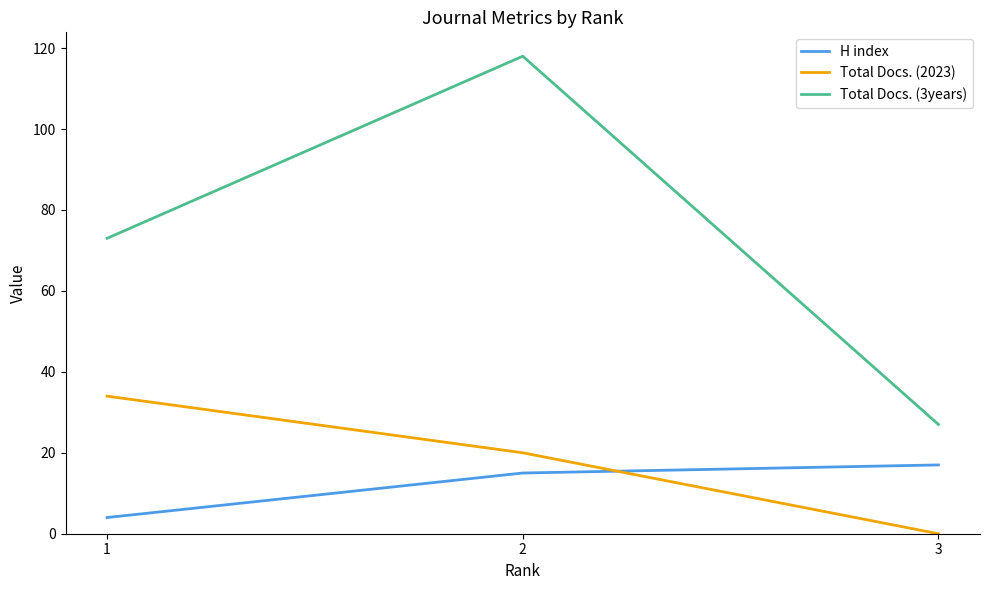

What is the difference between the second highest and minimum values in the H index series?

11